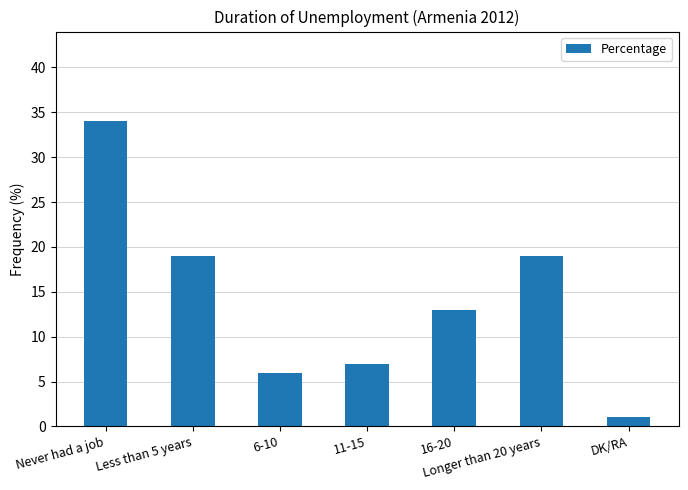

Reading left to right, transcribe all the data shown in this chart.

34	19	6	7	13	19	1